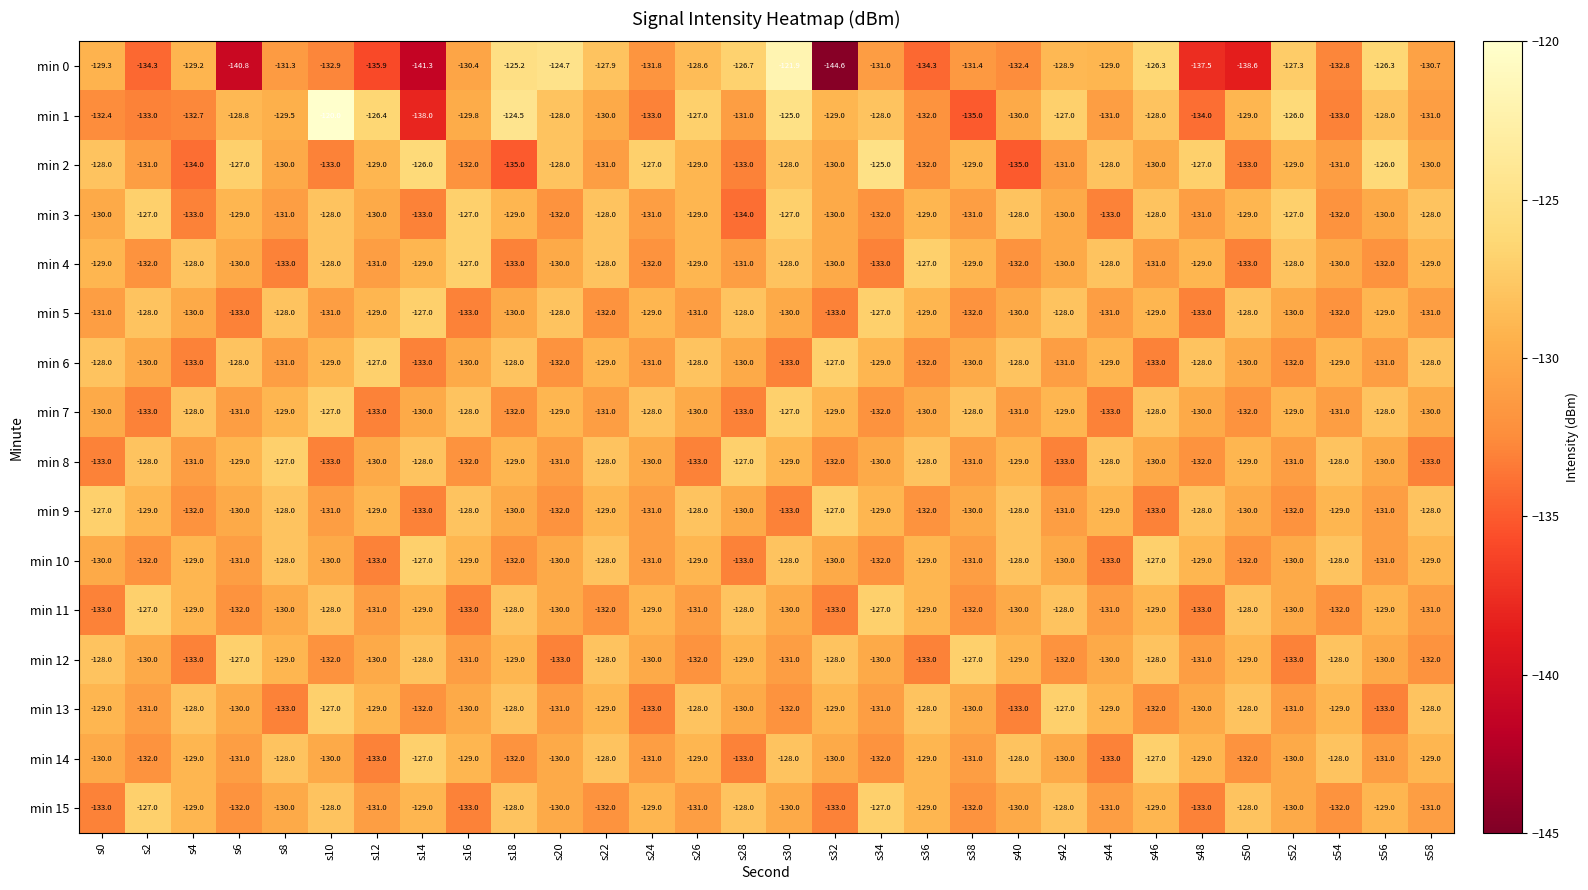

What is the total value across all series at s14?

-2090.3